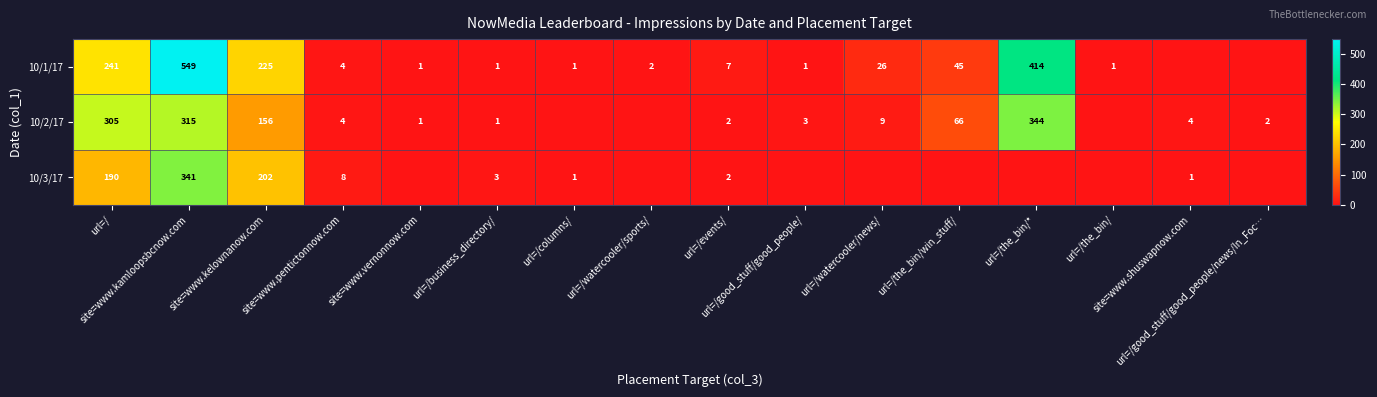

How many values in the 10/2/17 series are below 4?

8